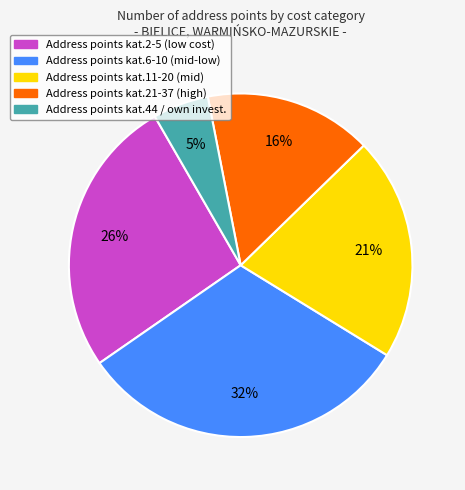

True or false: Address points kat.11-20 (mid) accounts for 21% of the total.

True